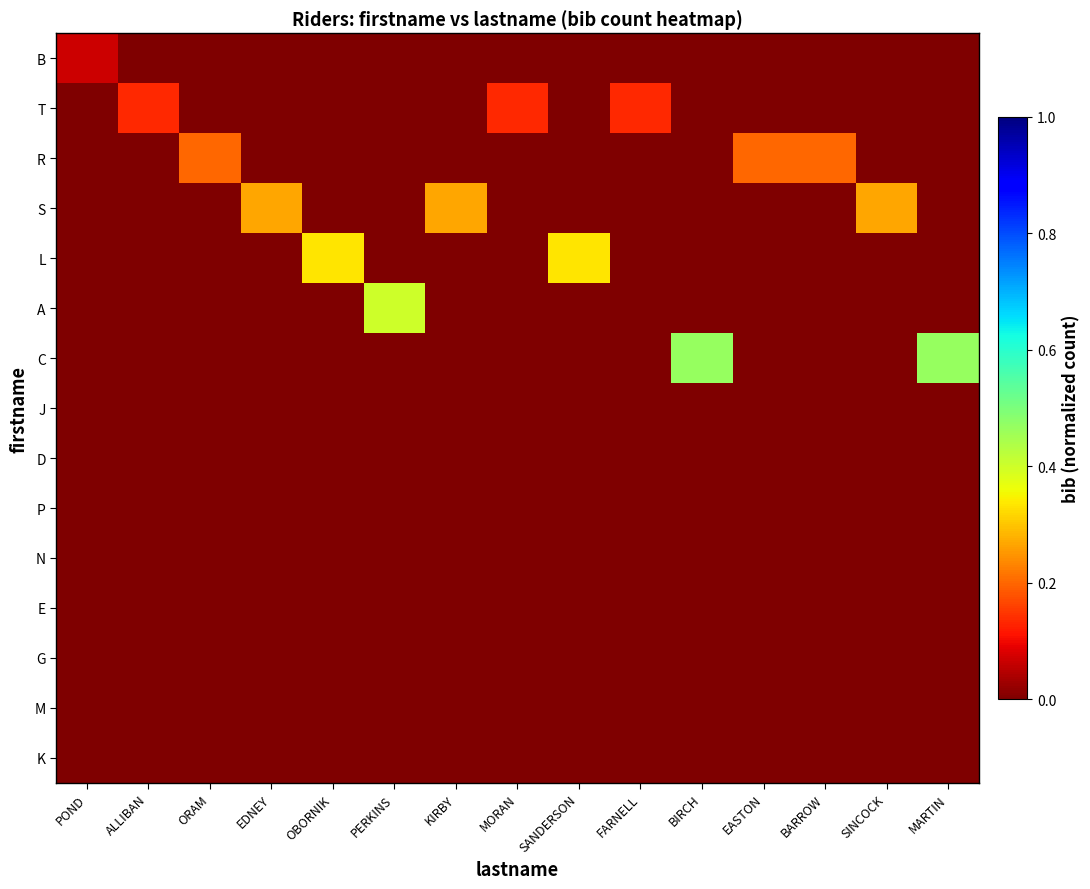

Count the number of data series in this chart.

15